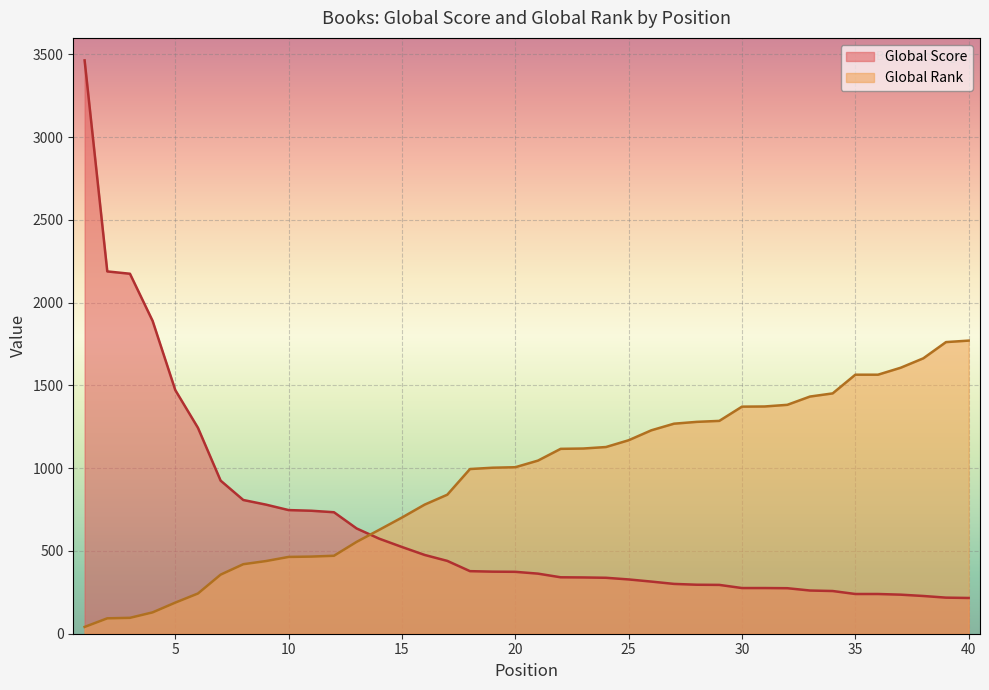

The value of Global Rank at 16 is 476. True or false?

False